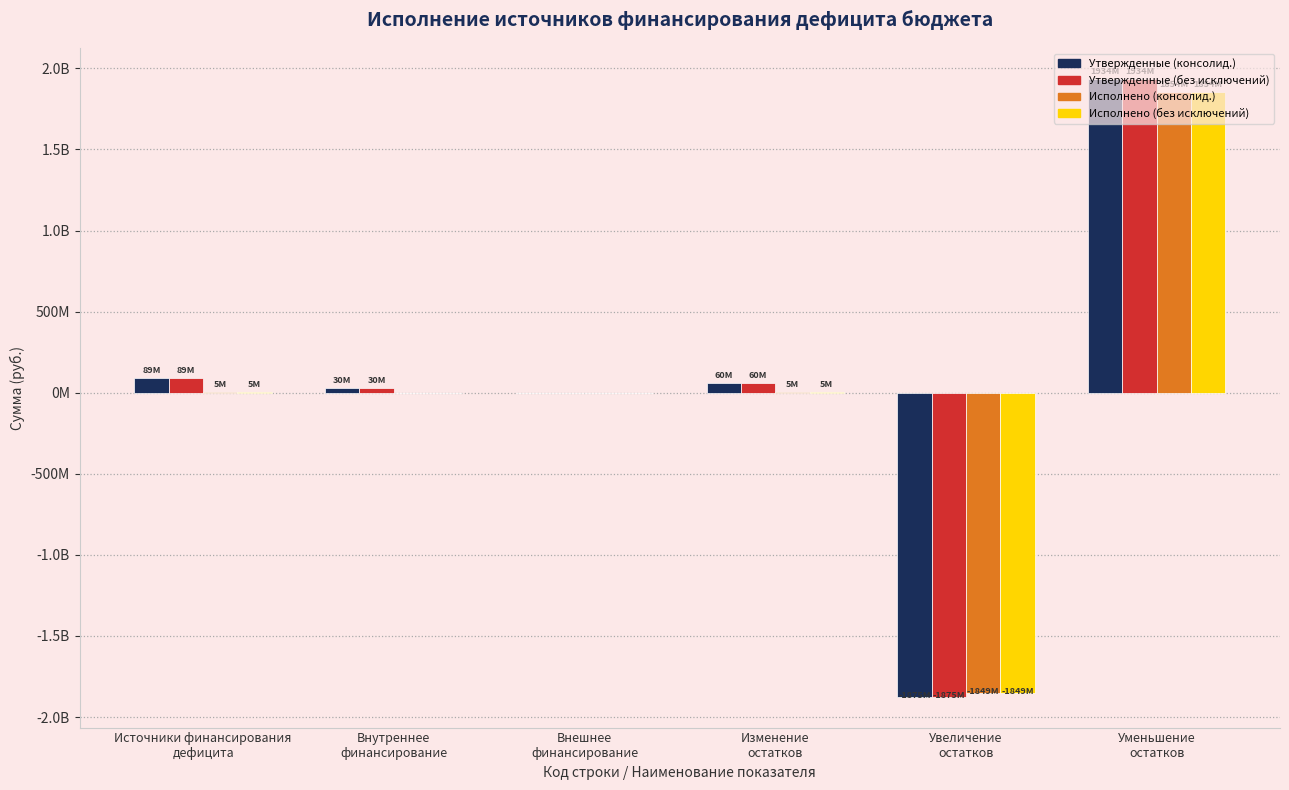

Reading left to right, transcribe all the data shown in this chart.

Утвержденные (консолид.): 89431558.3	29886729.9	0.0	59544828.4	-1874543937.7	1934088766.0
Утвержденные (без исключений): 89431558.3	29886729.9	0.0	59544828.4	-1874543937.7	1934088766.0
Исполнено (консолид.): 4698011.7	0.0	0.0	4698011.7	-1849182330.1	1853880341.7
Исполнено (без исключений): 4698011.7	0.0	0.0	4698011.7	-1849182330.1	1853880341.7